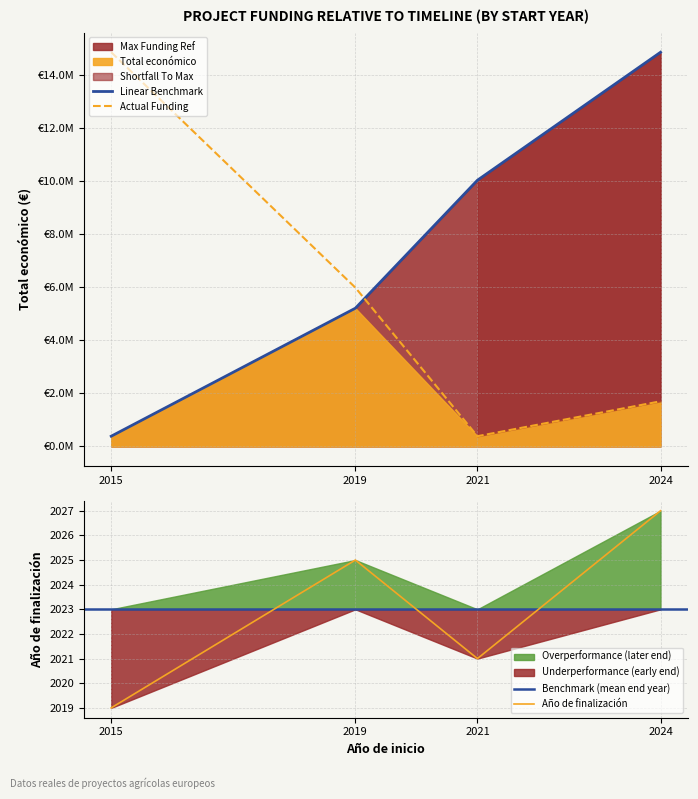

List the labels in order of Año de finalización value, largest first.

2024, 2019, 2021, 2015